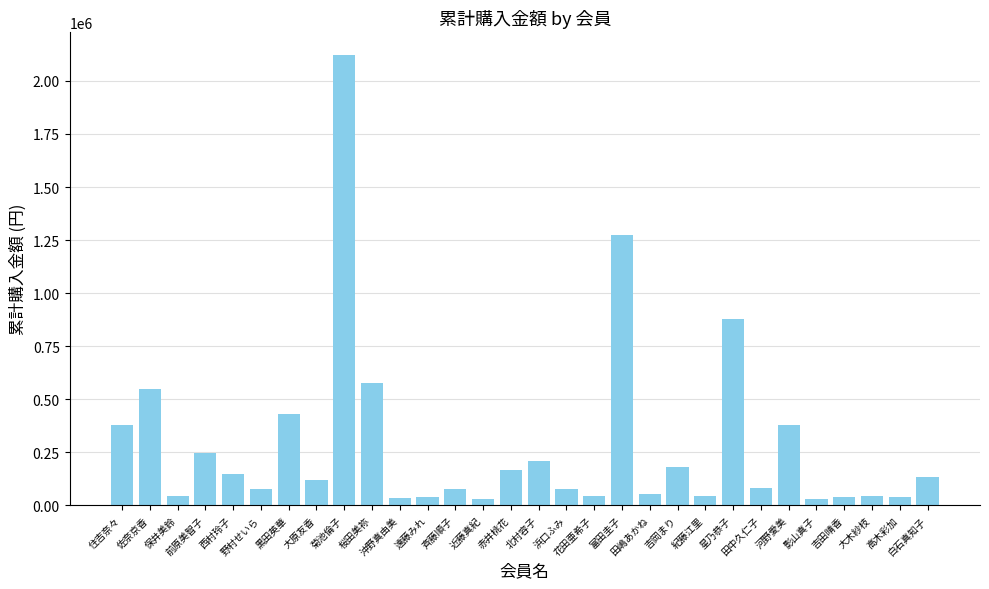

What is the difference between the maximum and second lowest values?

2095000